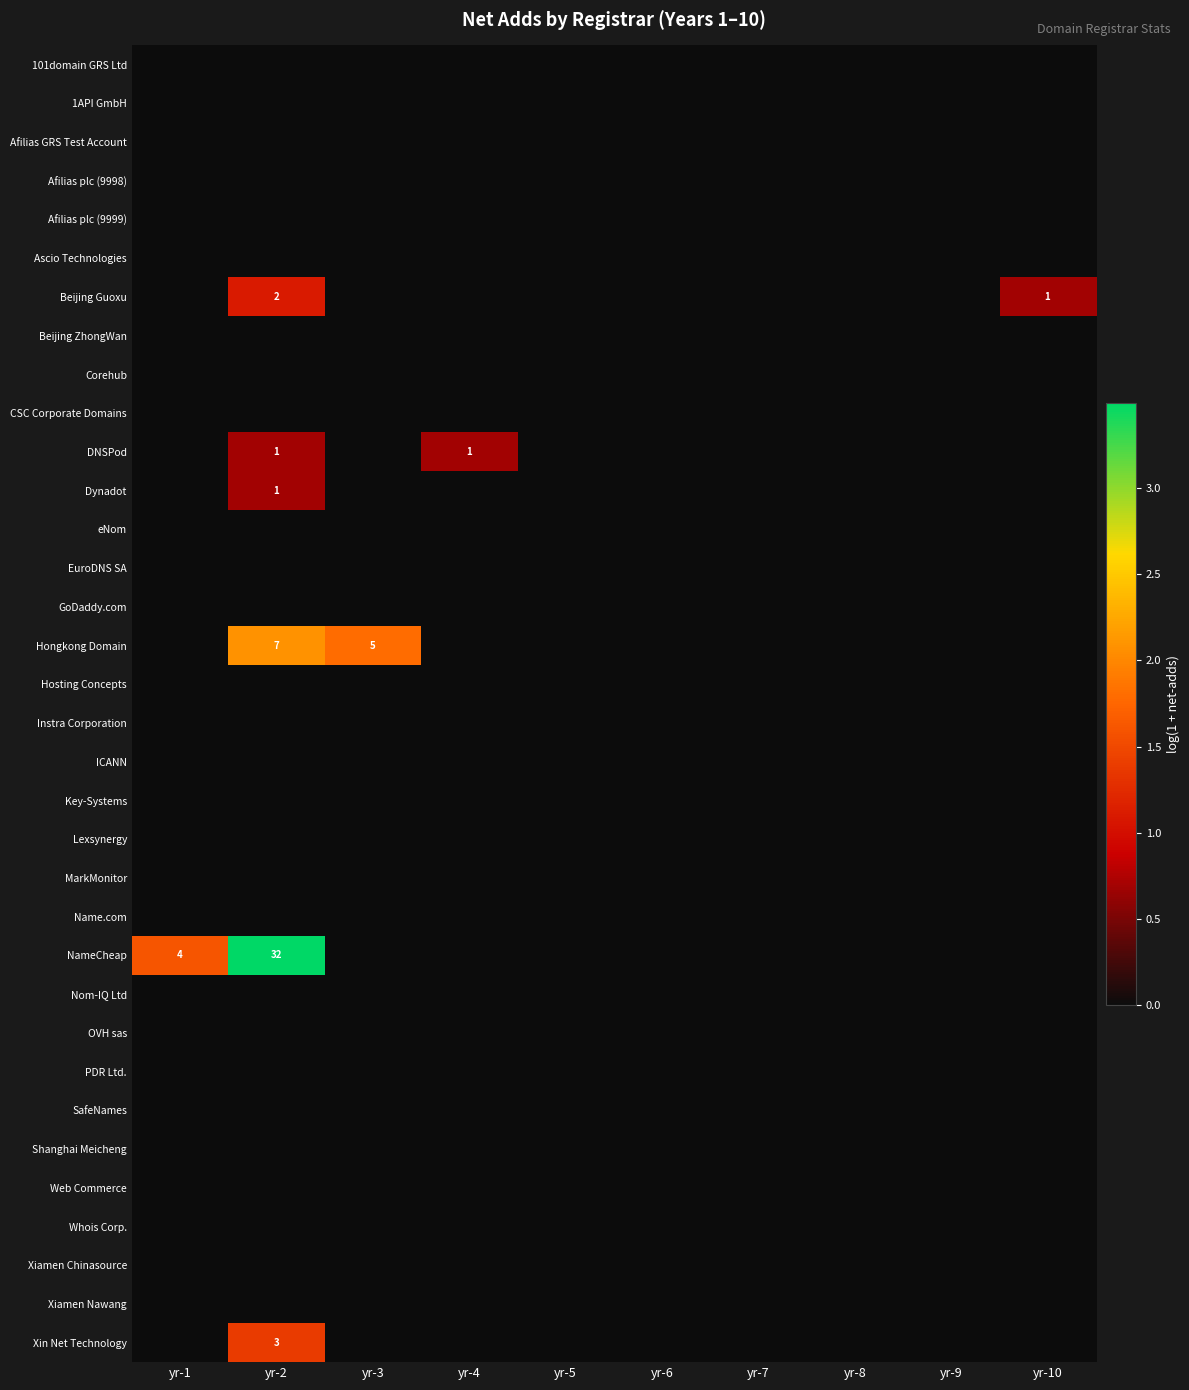

What is the total value across all series at yr-4?

0.7